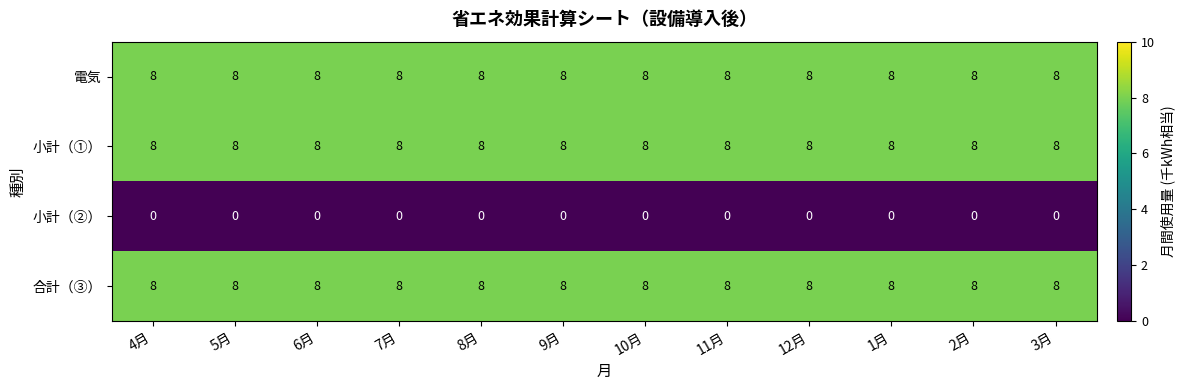

At how many categories does at least one series exceed 6?

12